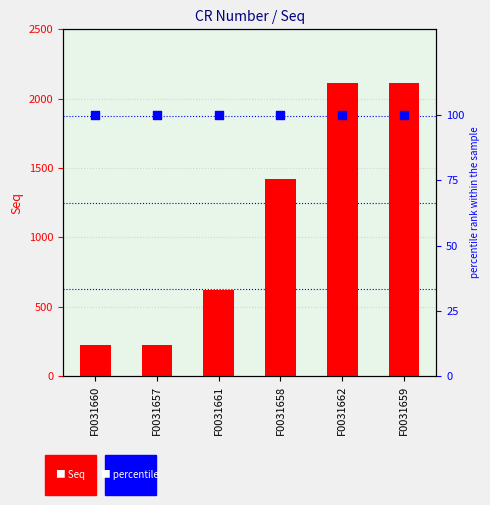

What is the total value across all series at F0031657?

326